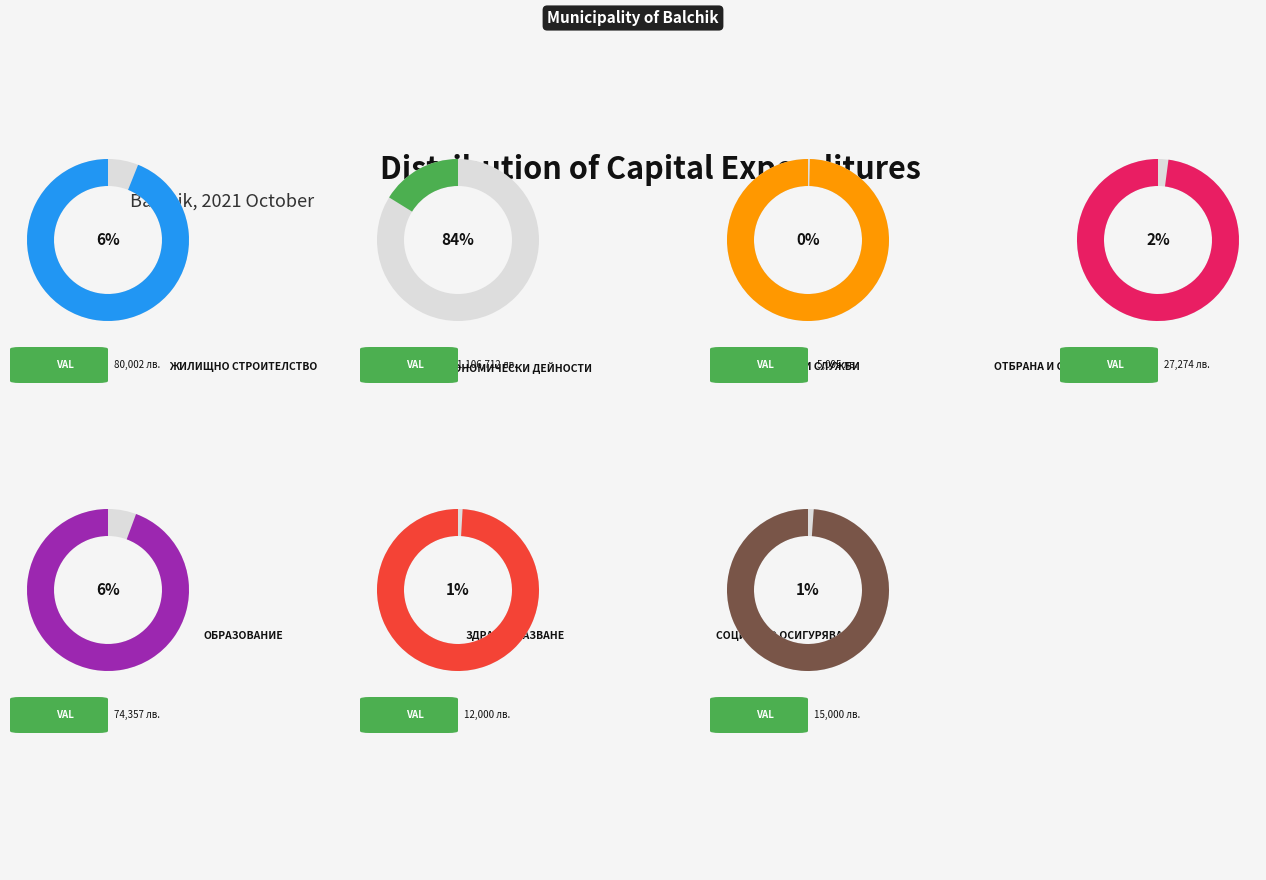

To the nearest percent, what is the difference between the largest and smallest slice percentages?

84%